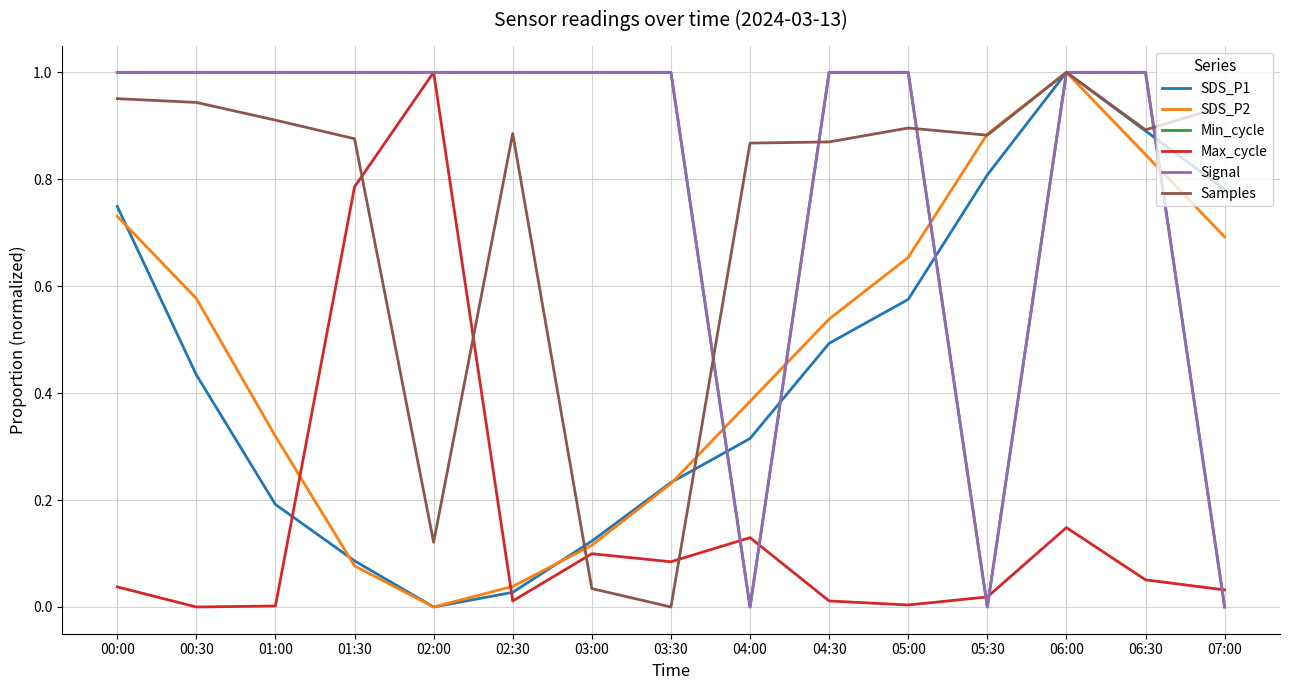

At how many categories does at least one series exceed 0?

15